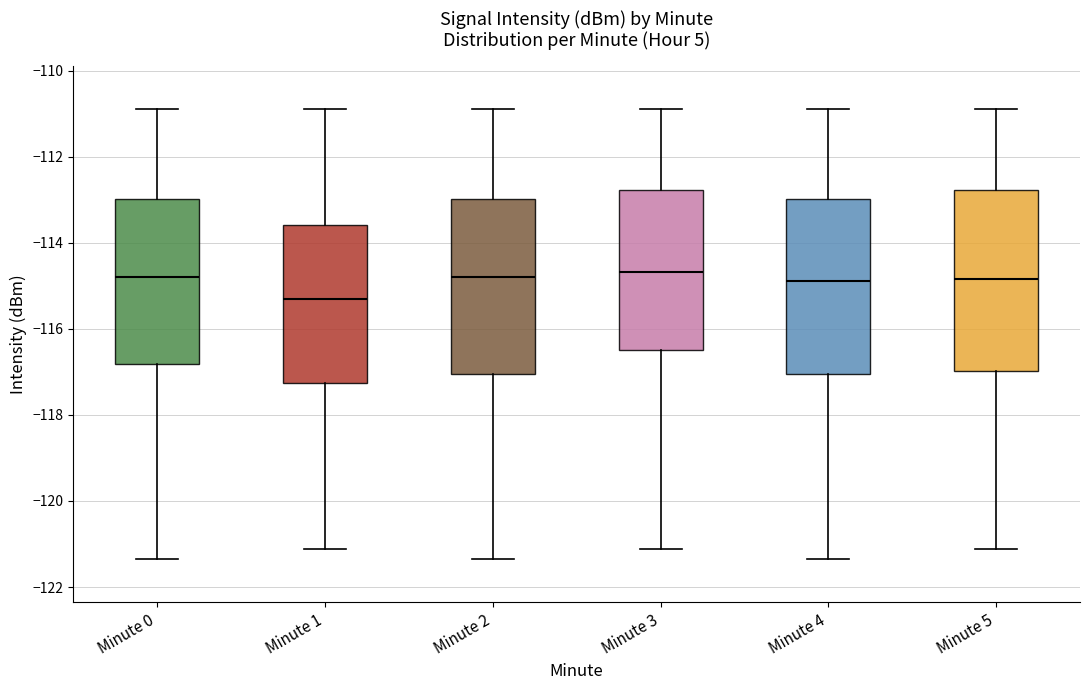

Reading left to right, read every box against the y-axis: the position of its median line, the range the box covers, and the ends of its whiskers. The values are not printed on the chart, so give them approximately, as read against the axis.

Minute 0: median -114.8, box -116.8 to -113.0, whiskers -121.4 to -110.8
Minute 1: median -115.4, box -117.2 to -113.6, whiskers -121.2 to -110.8
Minute 2: median -114.8, box -117.0 to -113.0, whiskers -121.4 to -110.8
Minute 3: median -114.6, box -116.4 to -112.8, whiskers -121.2 to -110.8
Minute 4: median -114.8, box -117.0 to -113.0, whiskers -121.4 to -110.8
Minute 5: median -114.8, box -117.0 to -112.8, whiskers -121.2 to -110.8